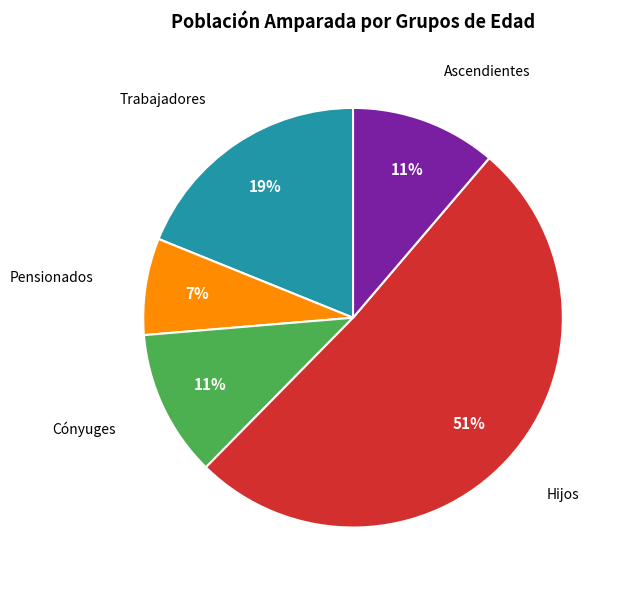

Is the sum of Trabajadores and Pensionados greater than half?

No